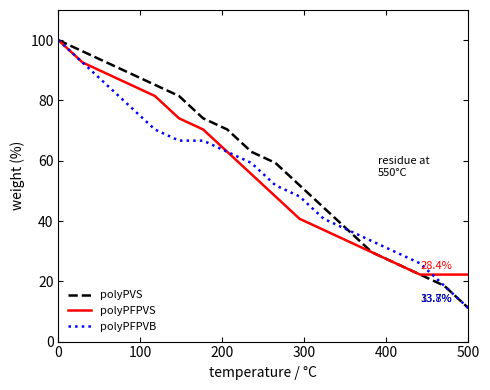

What is the smallest value displayed?

11.1